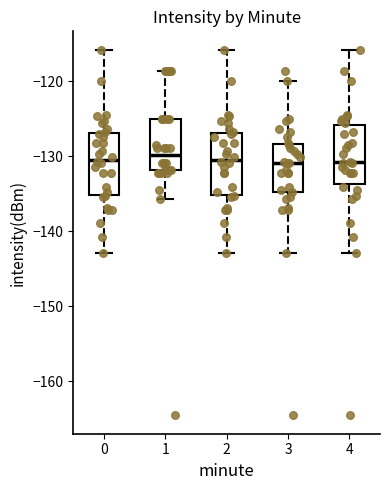

Where is the lower edge of the box at x = 2 on the y-axis? The values are not printed on the chart, so give them approximately, as read against the axis.

-135